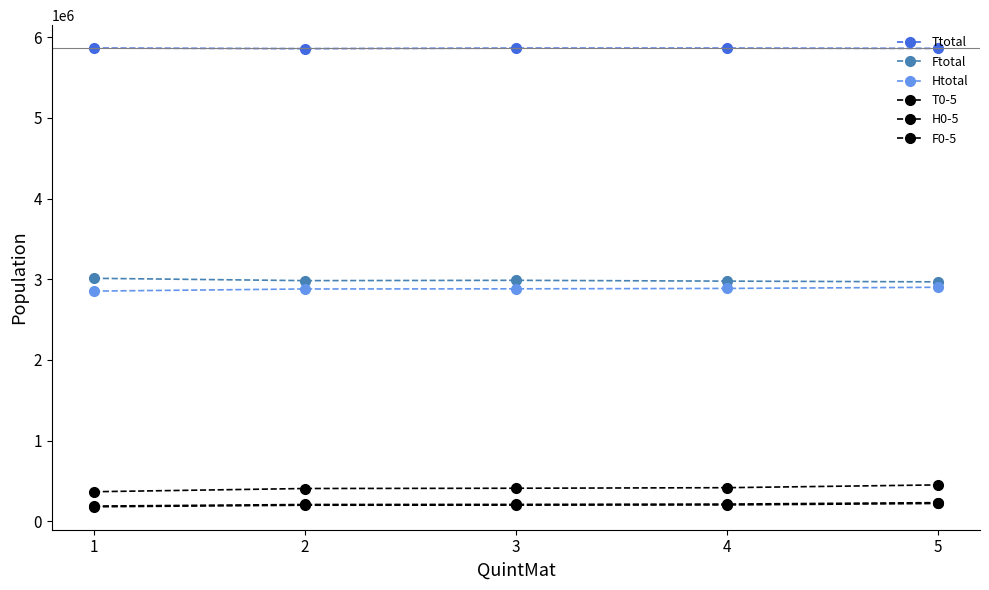

Where is Ttotal nearest to the value 5860685?

5